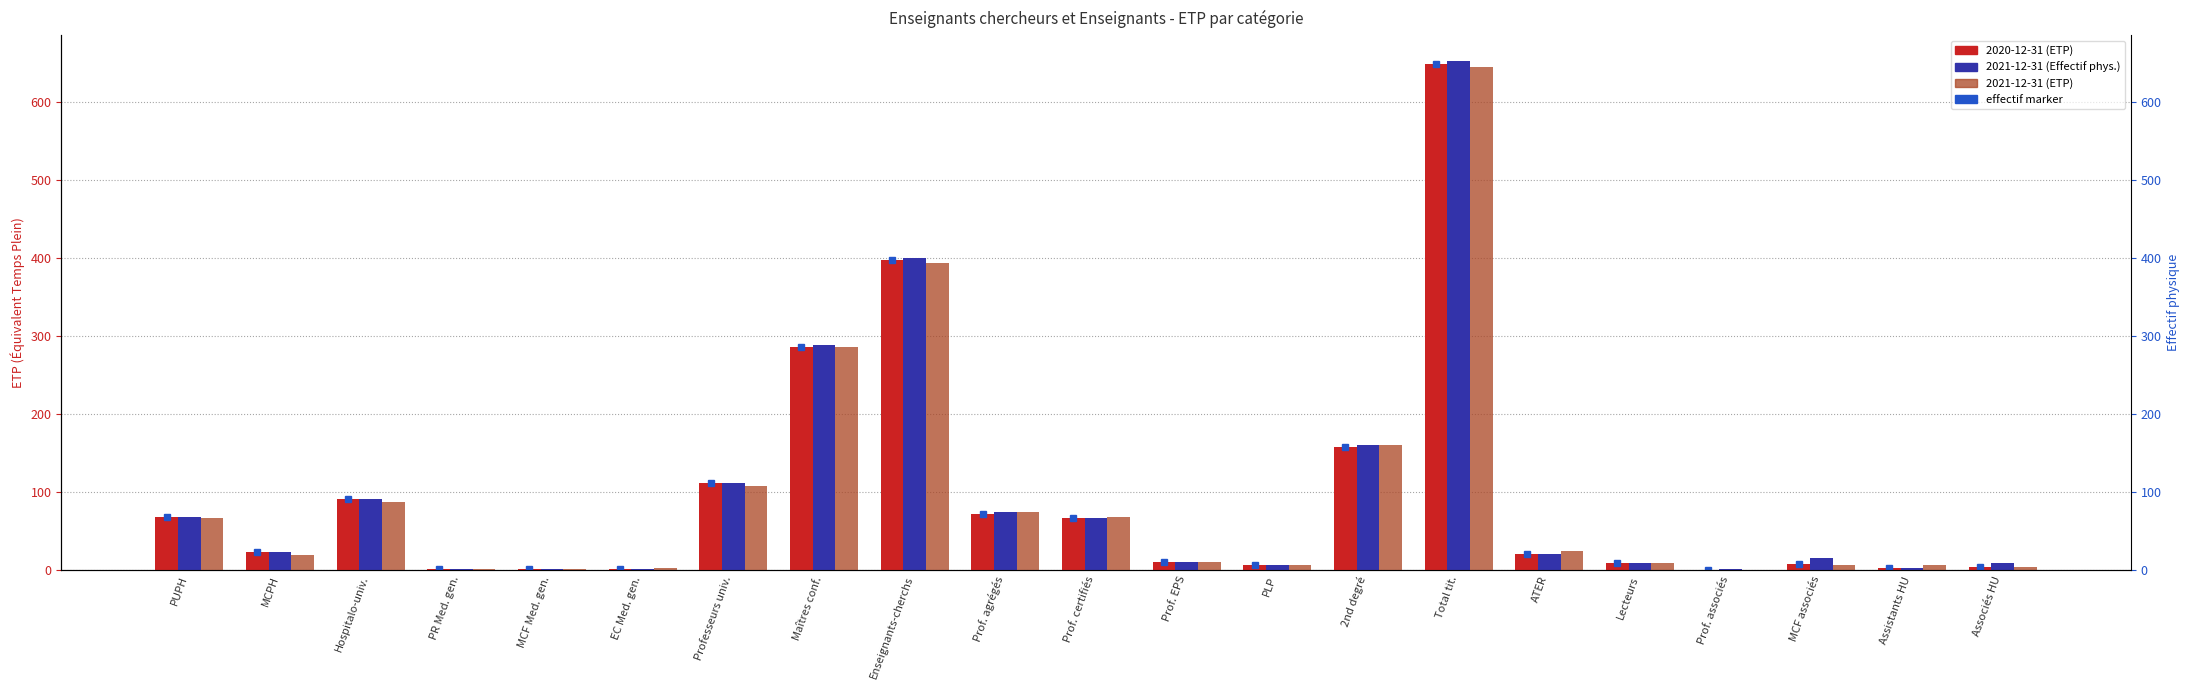

True or false: 2021-12-31 (Effectif phys.) has a value of 400.0 at Enseignants-cherchs.

True